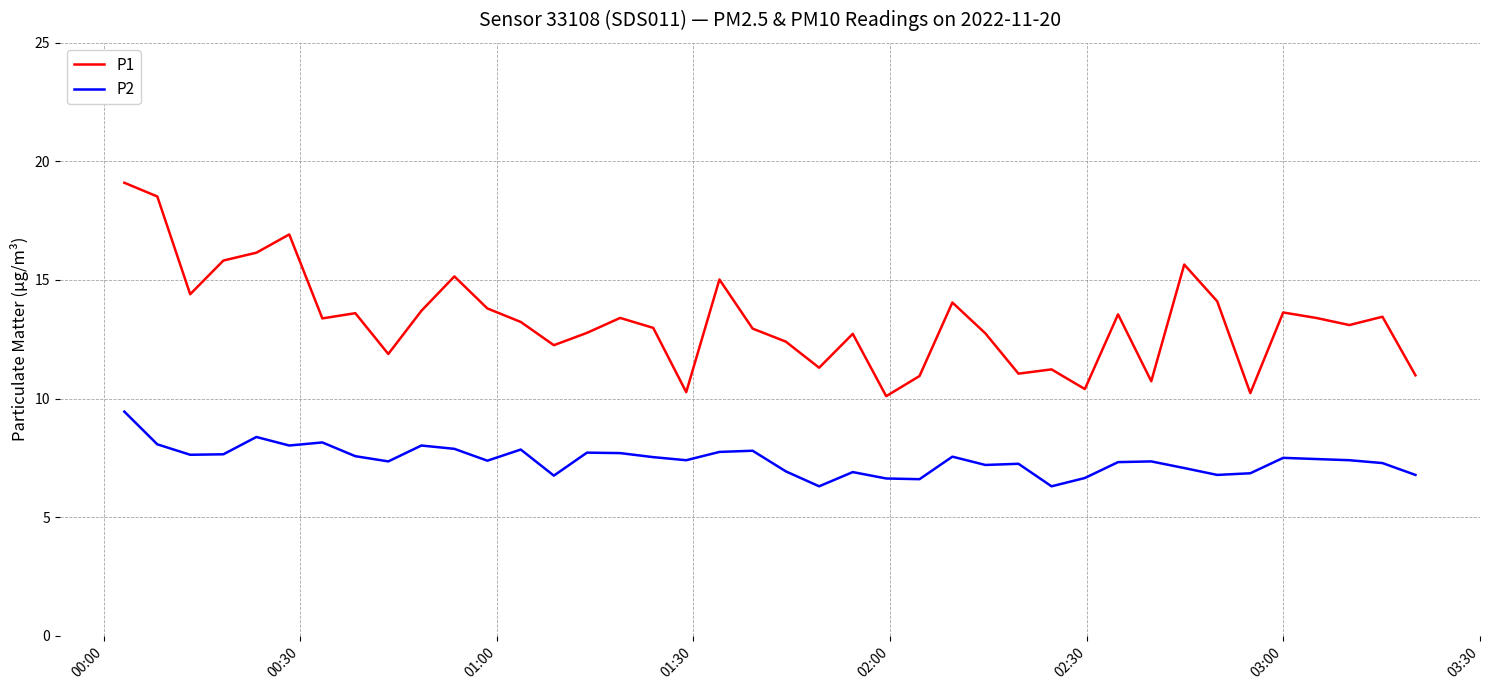

What is the difference between the maximum and minimum values in the P1 series?

9.0